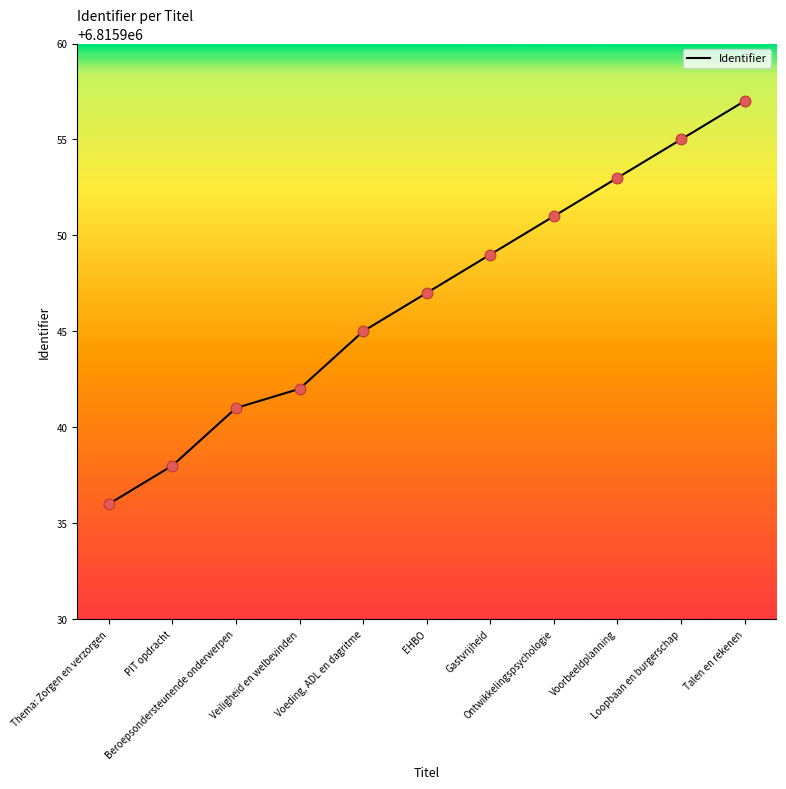

What is the change in value from Gastvrijheid to Ontwikkelingspsychologie?

+2